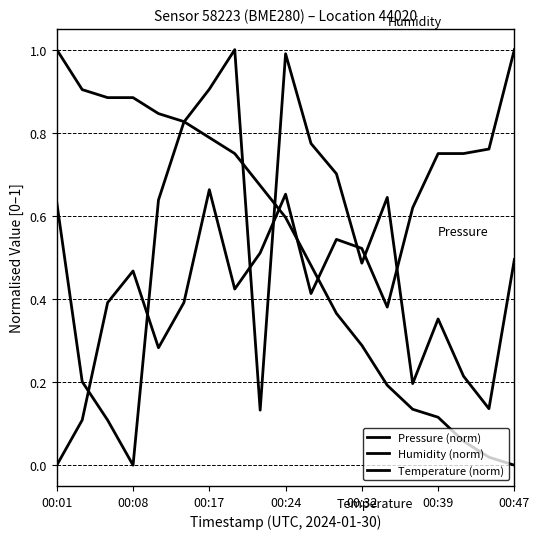

Is this an area chart (filled region under the line)?

No